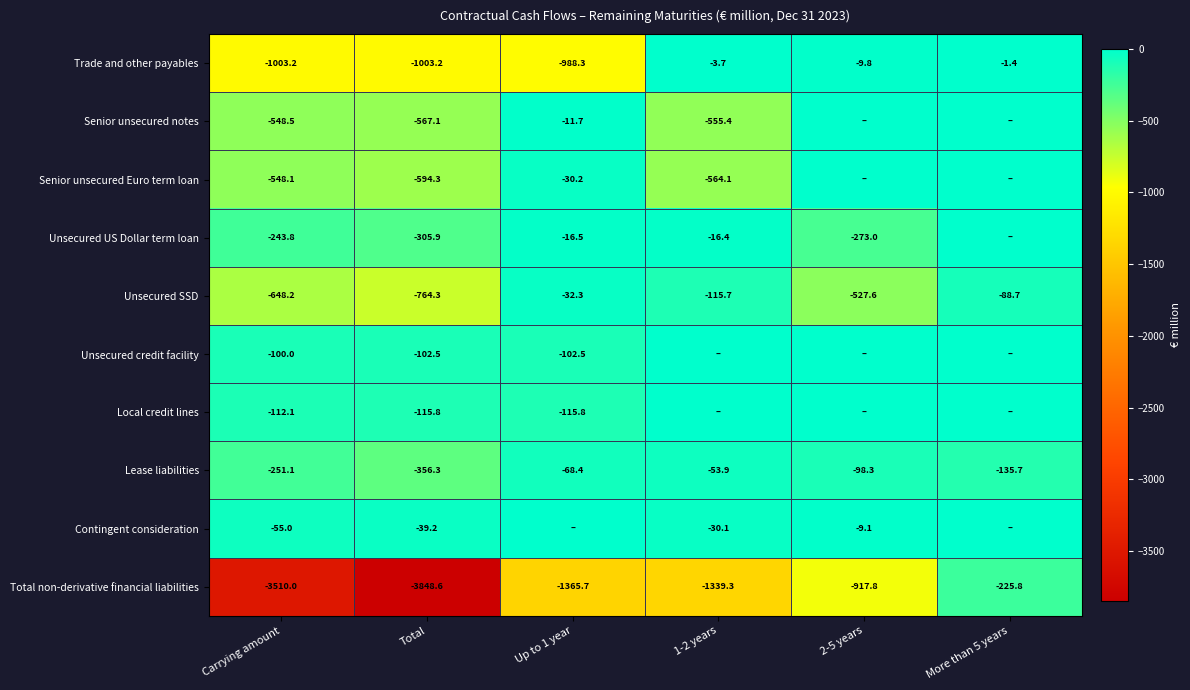

What is the average value of the Trade and other payables series?

-501.6